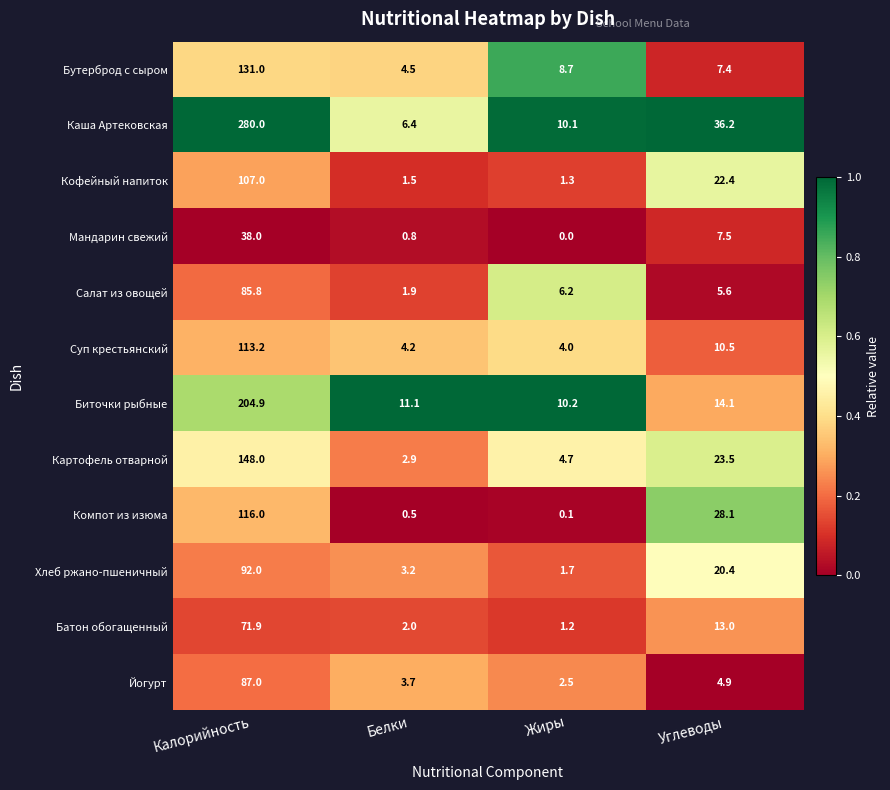

What is the total value across all series at Калорийность?

1474.8